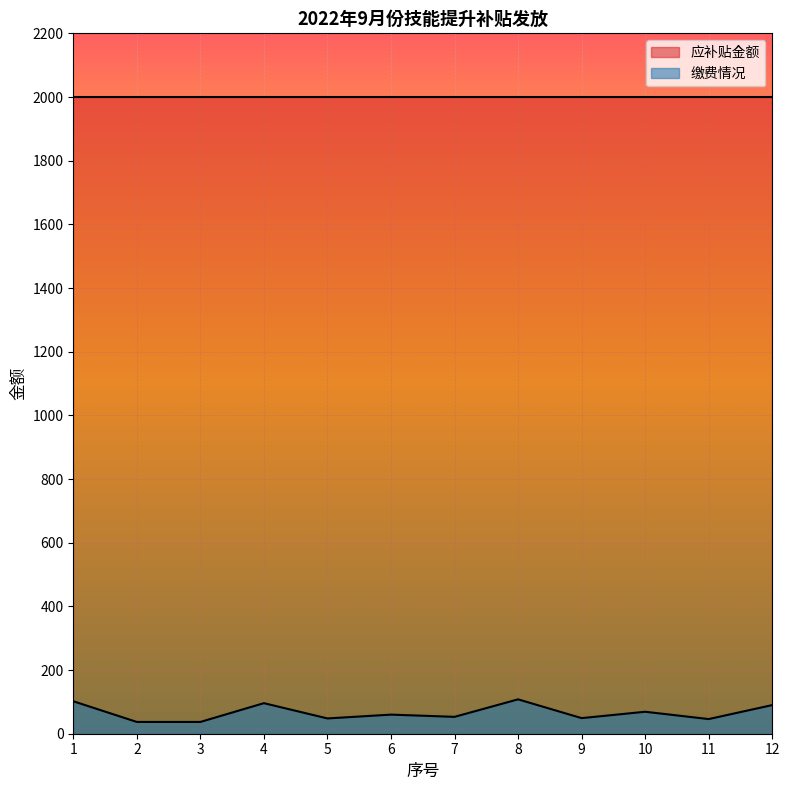

How many data points are above 60?

5